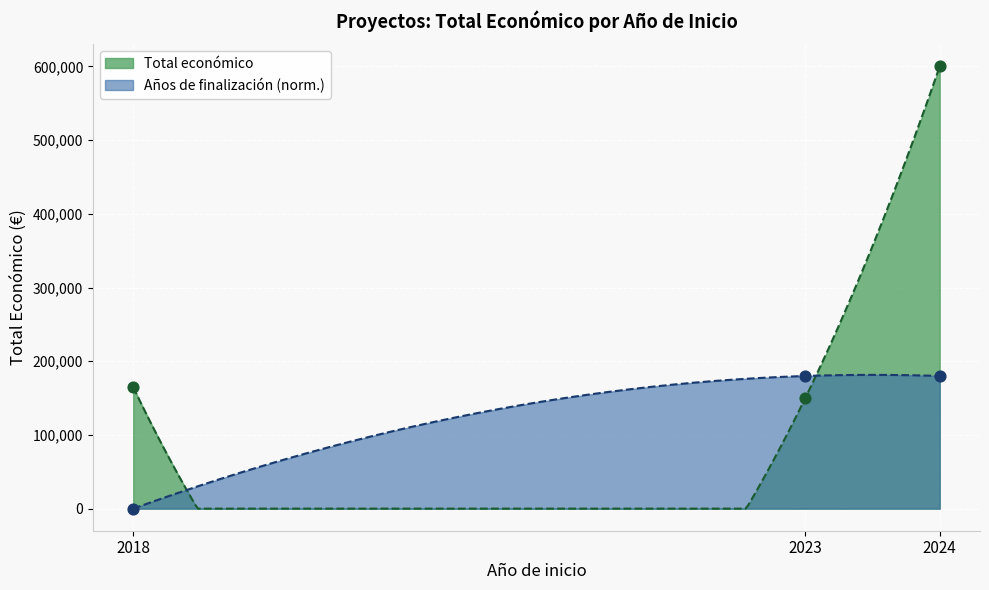

Approximately how many times larger is the value at 2018 compared to 2024?

0.3